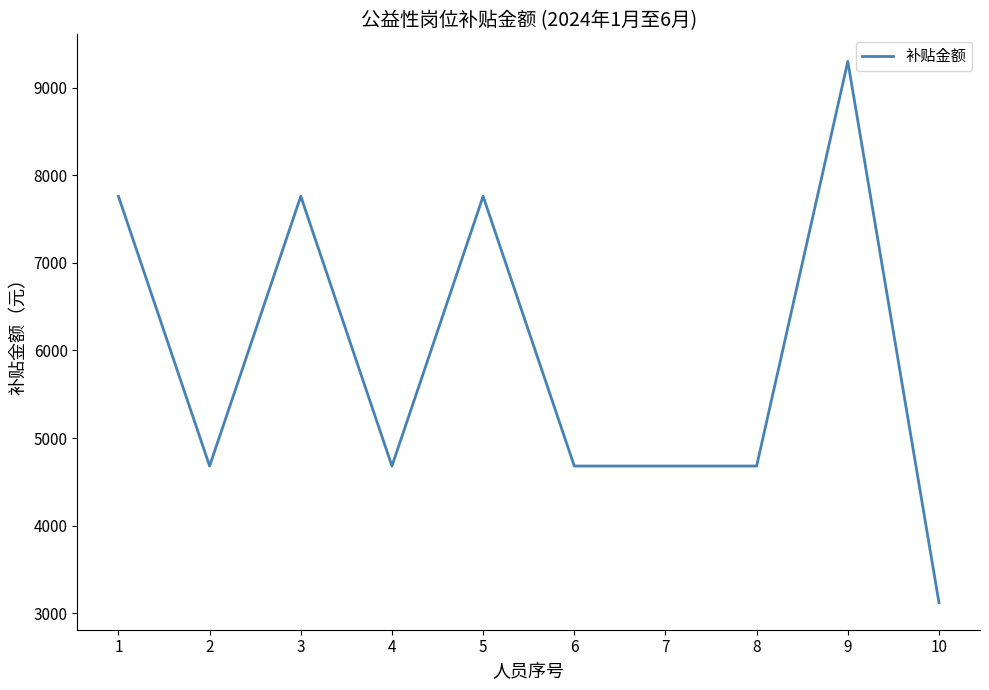

Approximately how many times larger is the value at 3 compared to 1?

1.0